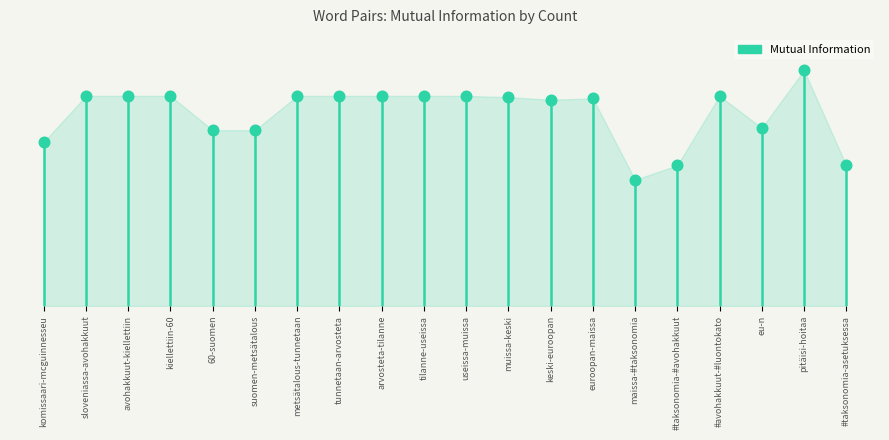

What is the change in value from suomen-metsätalous to tilanne-useissa?

+0.3